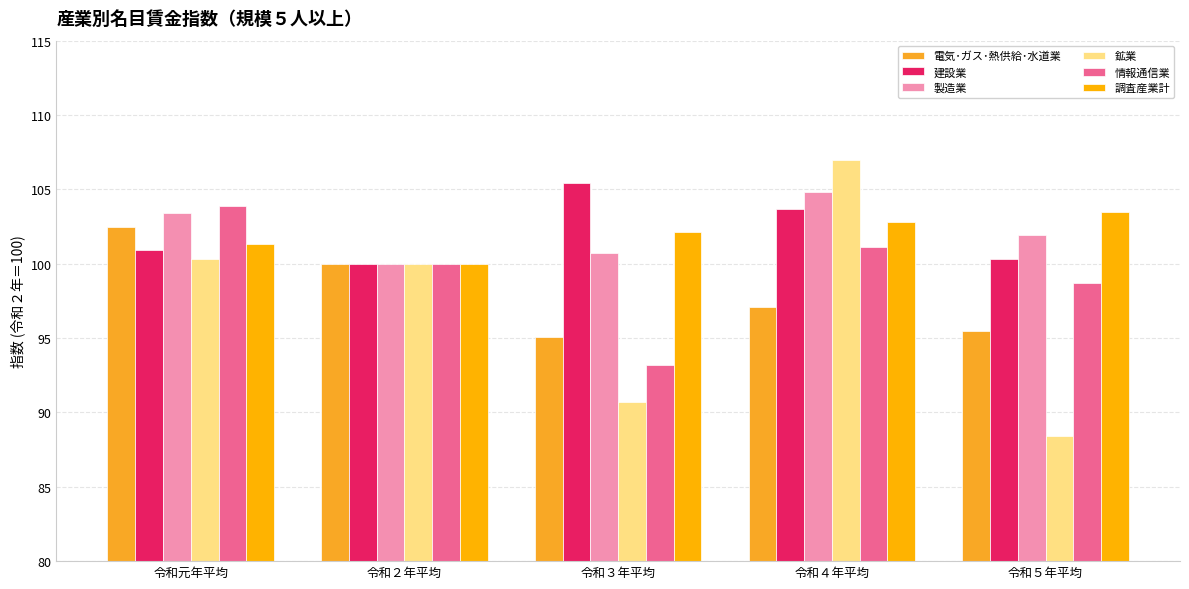

Which series has the widest spread of values?

鉱業